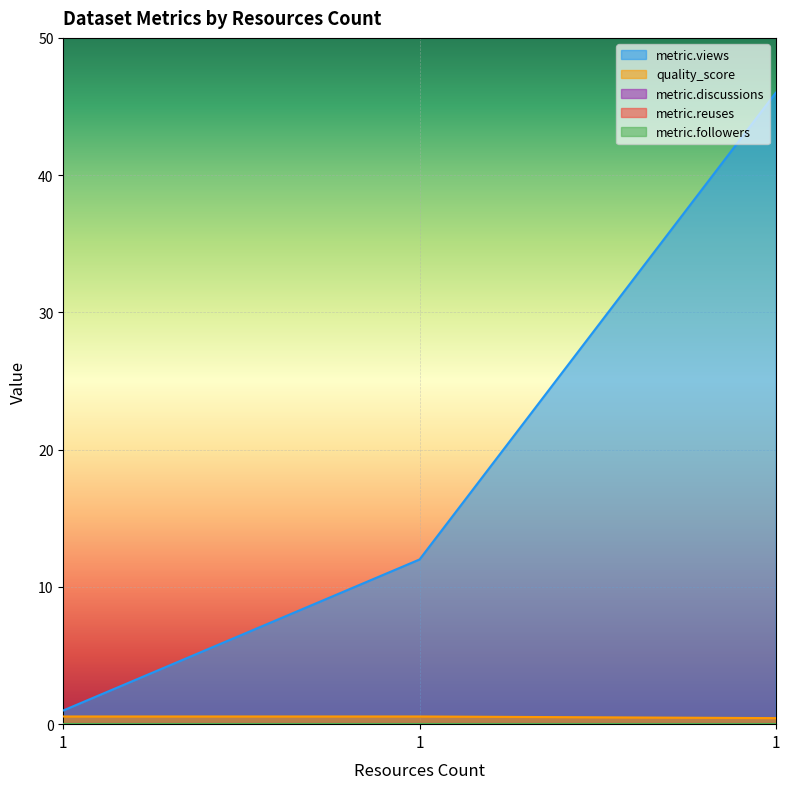

What are all the series names shown in the legend?

metric.views, quality_score, metric.discussions, metric.reuses, metric.followers